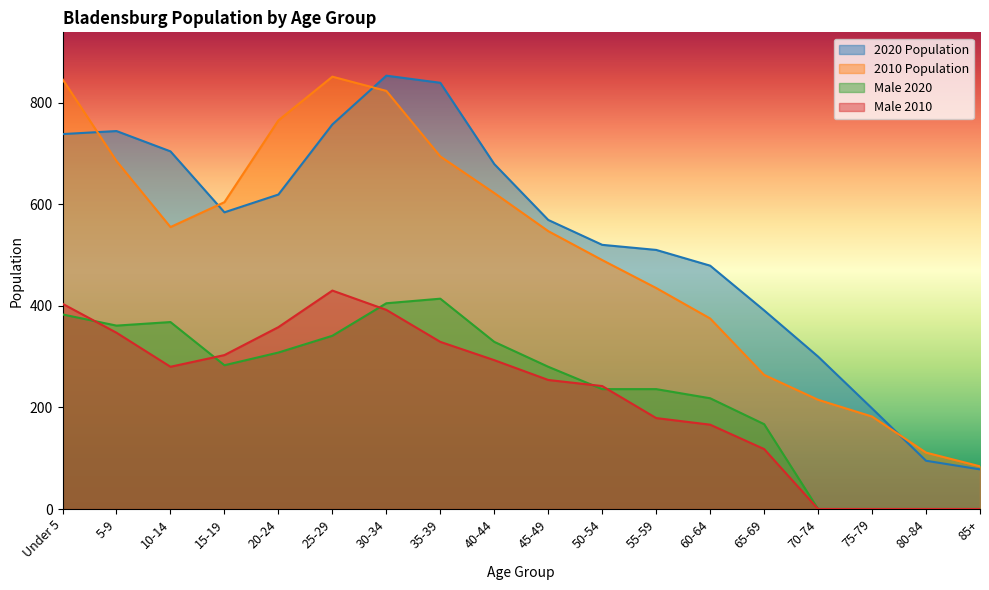

The value of Male 2010 at 35-39 is 329. True or false?

True